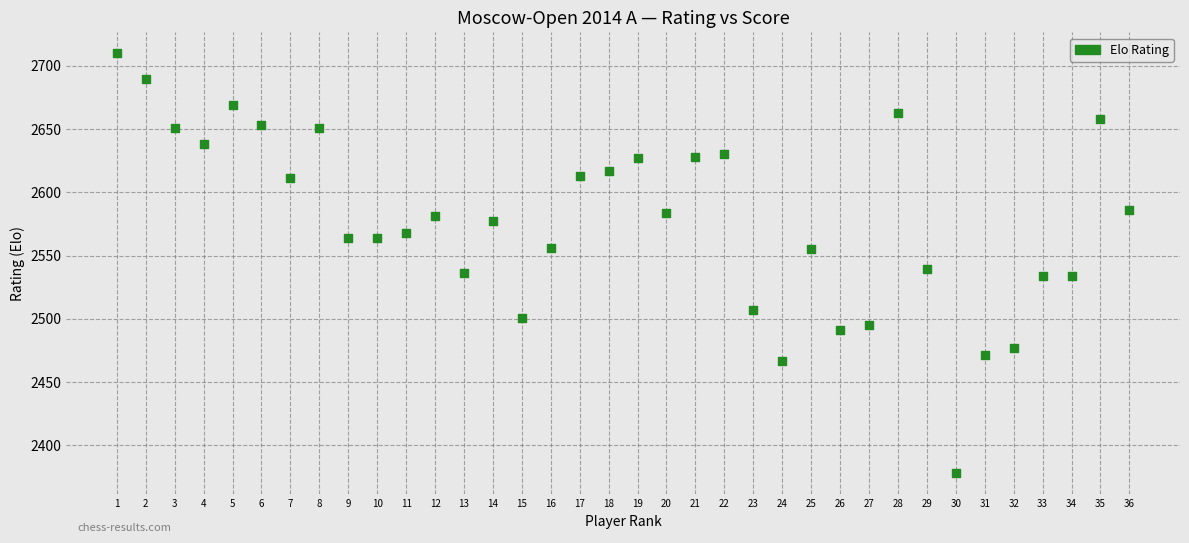

What is the range of Y values (max minus min)?

332